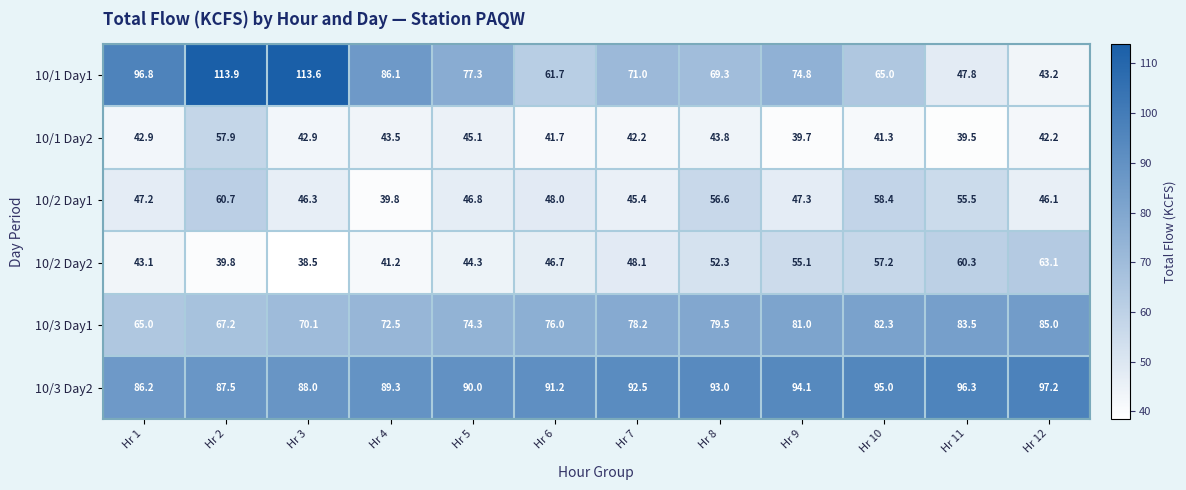

At Hr 12, list the series in order from smallest to largest.

10/1 Day2, 10/1 Day1, 10/2 Day1, 10/2 Day2, 10/3 Day1, 10/3 Day2